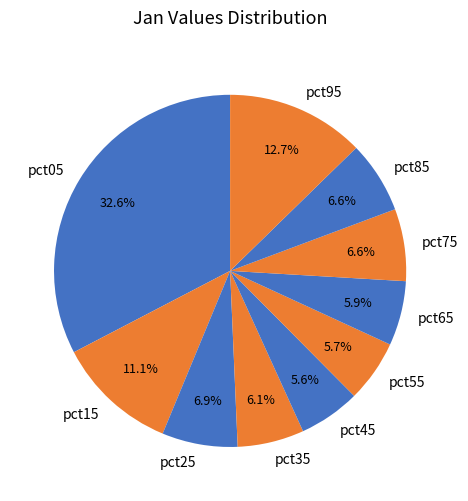

To the nearest percent, what percentage of the pie is pct65?

6%